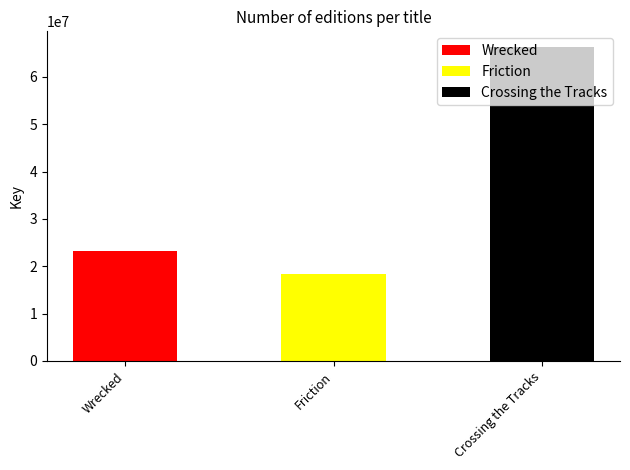

Count the number of categories in the chart.

3